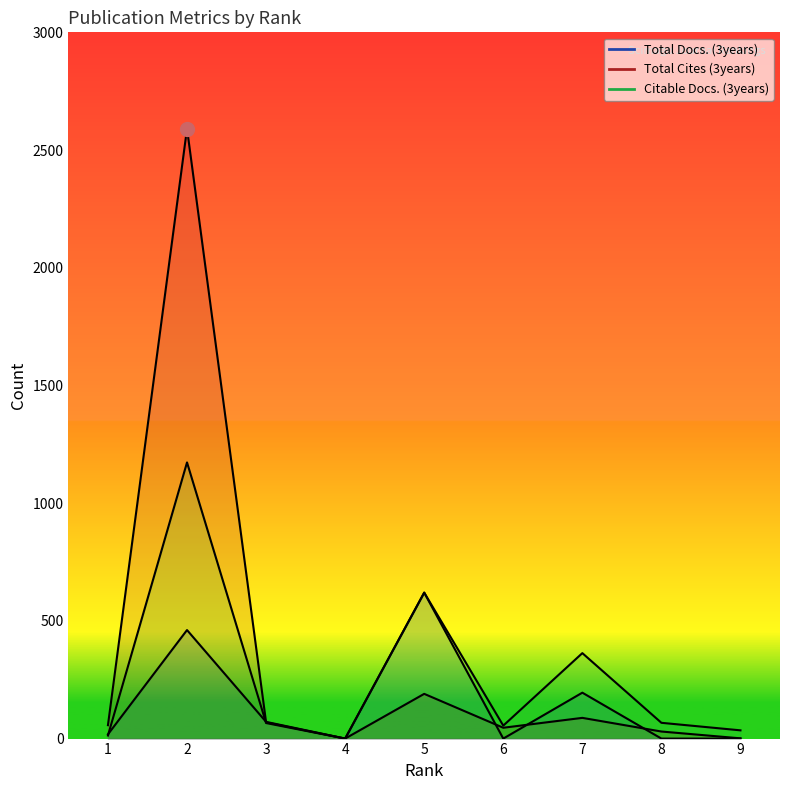

What is the greatest value displayed?

2591